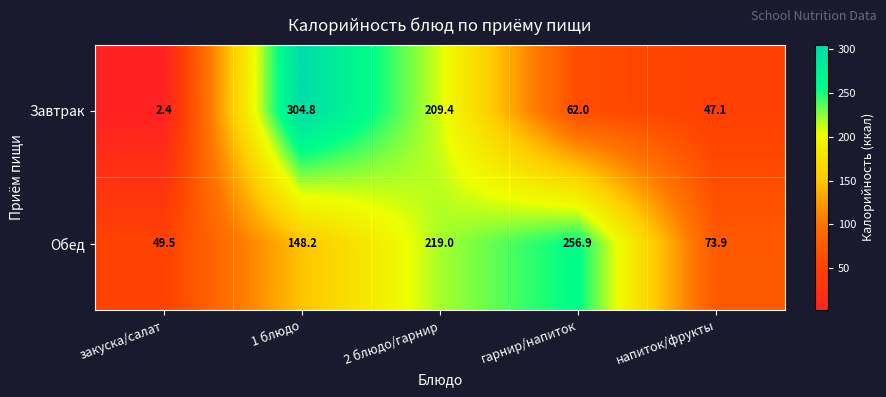

The value of Завтрак at 1 блюдо is 304.8. True or false?

True